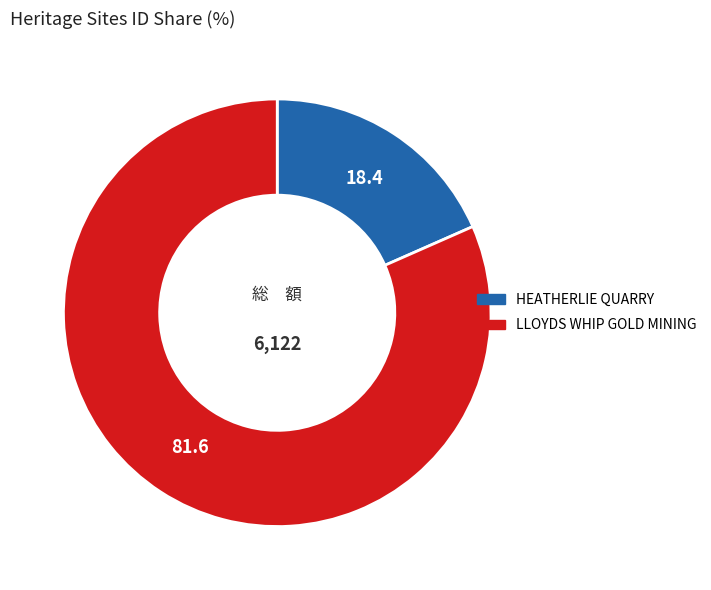

Does any single category account for the majority?

Yes